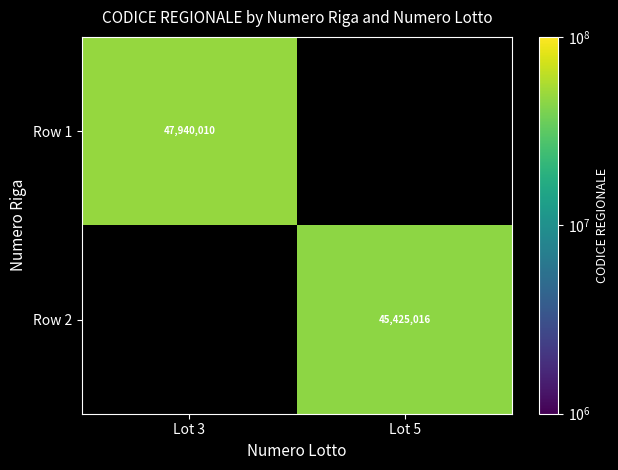

Is the value of Row 2 at Lot 5 greater than the value of Row 1 at Lot 3?

No